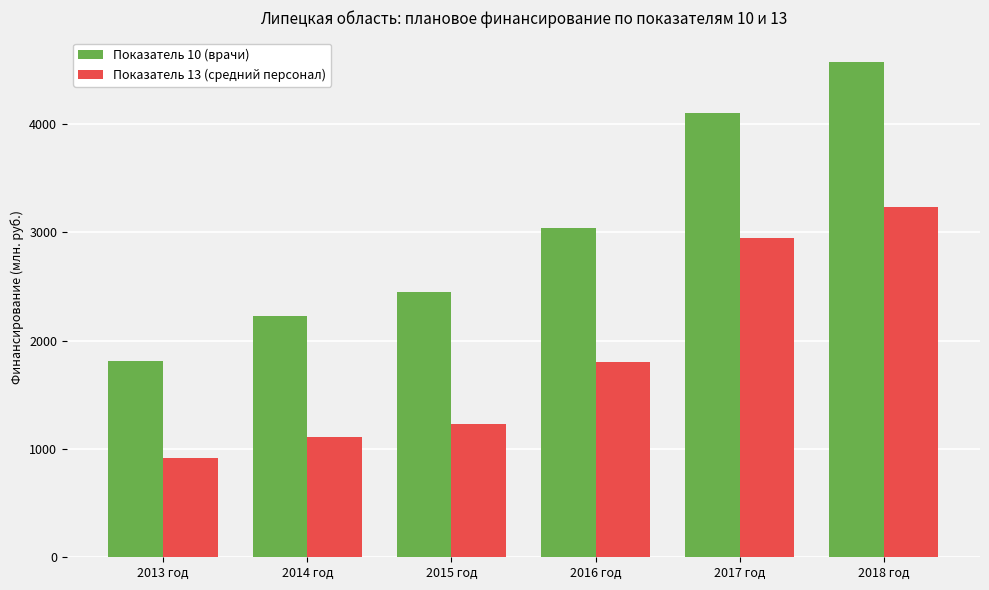

What is the label of the 6th bar from the left?

2018 год